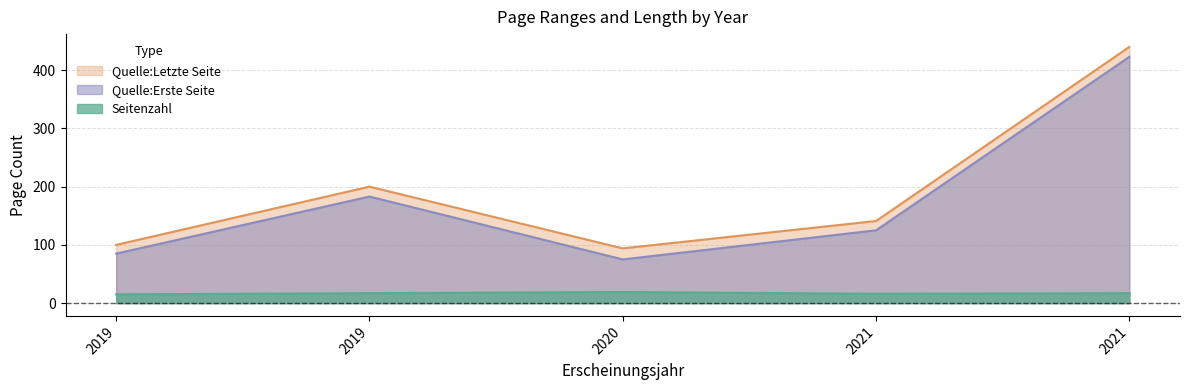

Reading right to left, transcribe all the data shown in this chart.

Seitenzahl: 17	16	19	17	15
Quelle:Erste Seite: 423	125	75	183	85
Quelle:Letzte Seite: 440	141	94	200	100